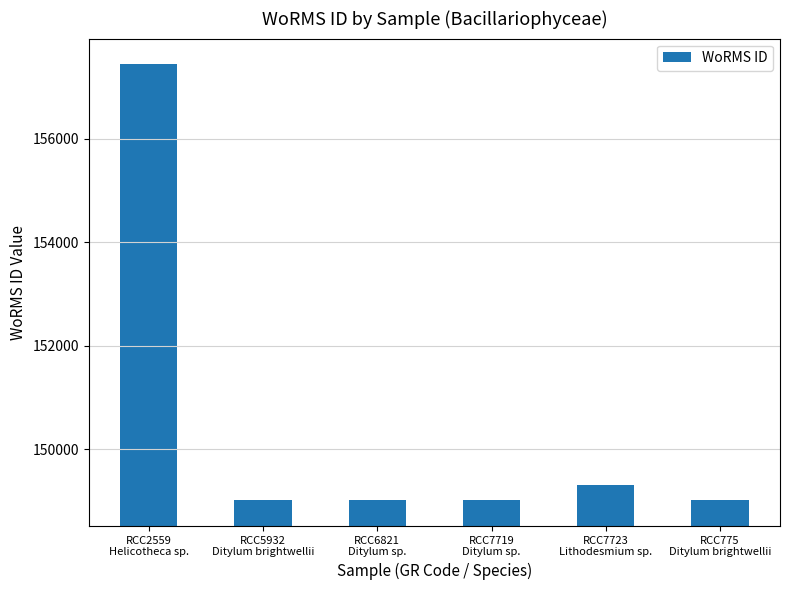

What is the value of the 6th bar from the left?

149023